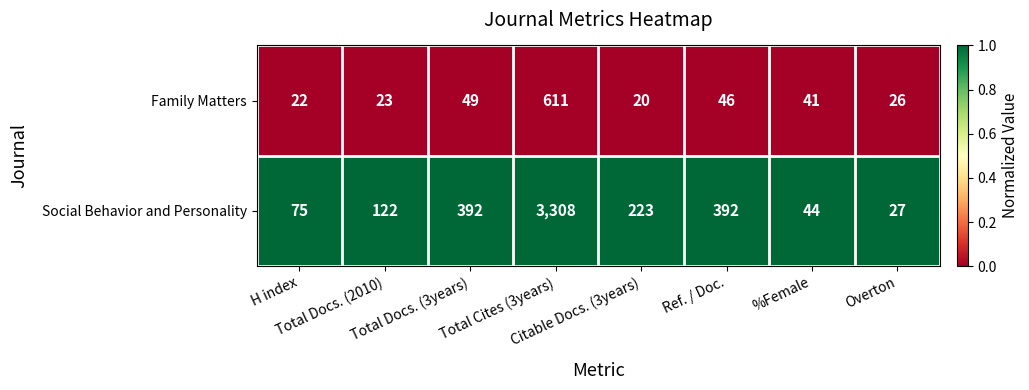

Which series has the largest range (max minus min)?

Social Behavior and Personality